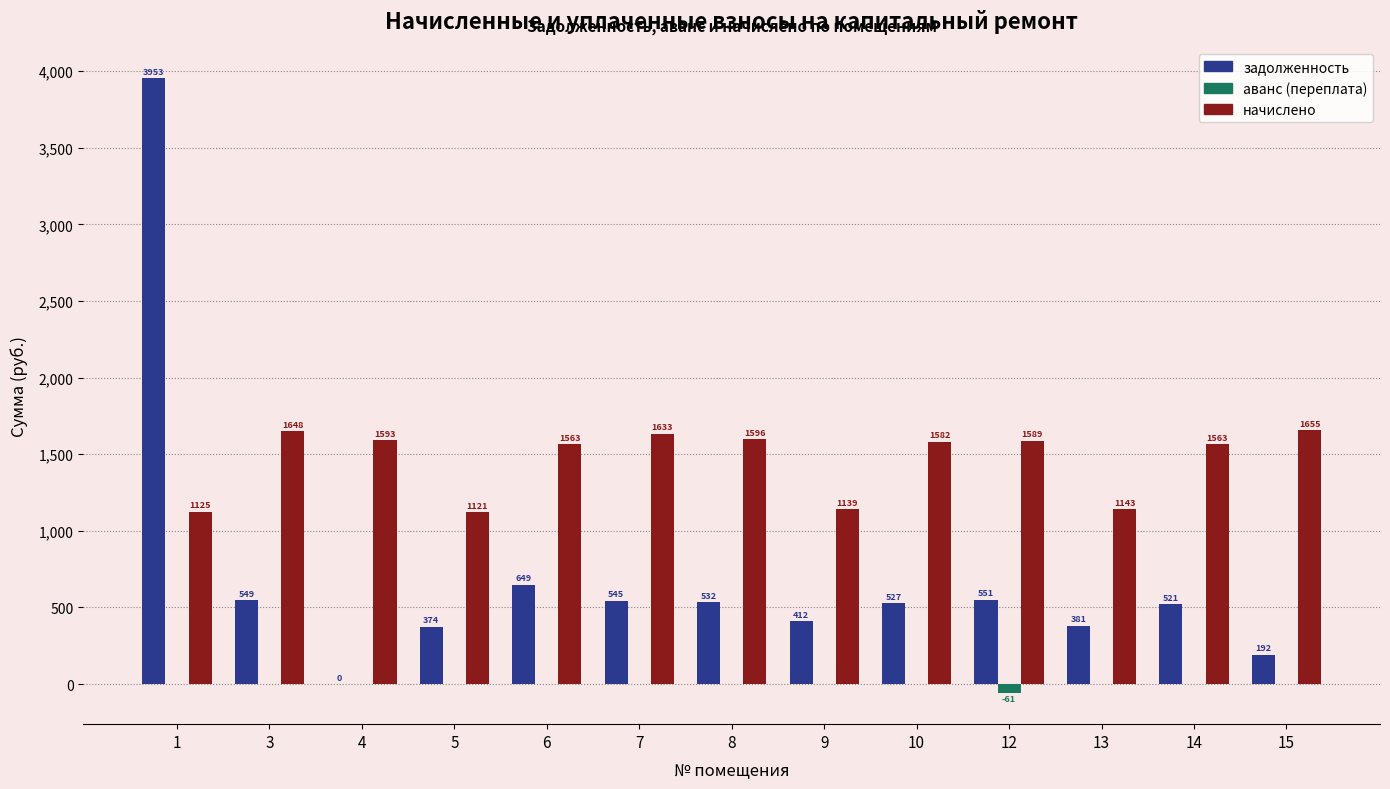

At which label does начислено first exceed 1581?

3